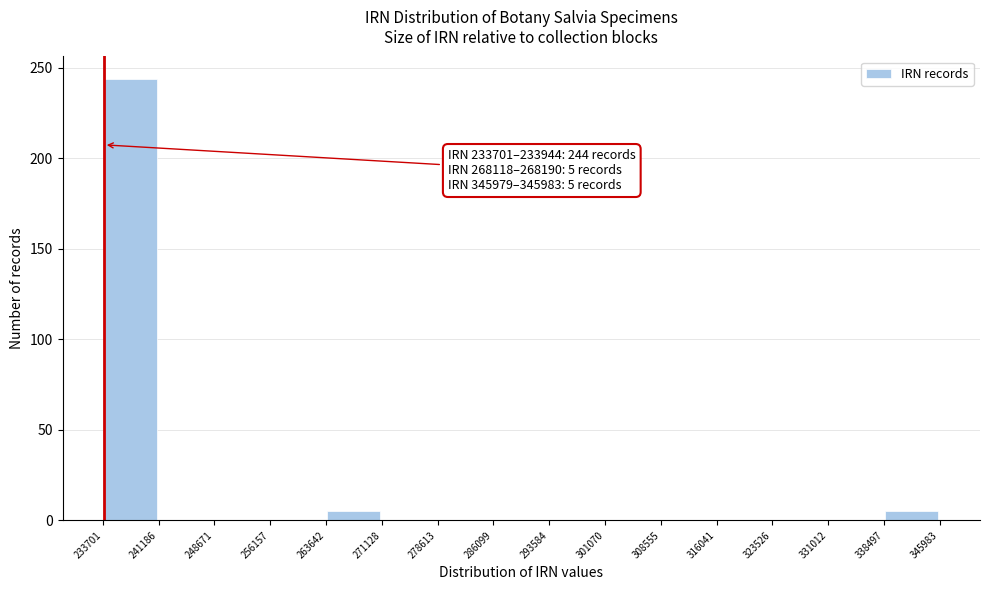

Which range on the x-axis has the tallest bar?

233701 to 241186